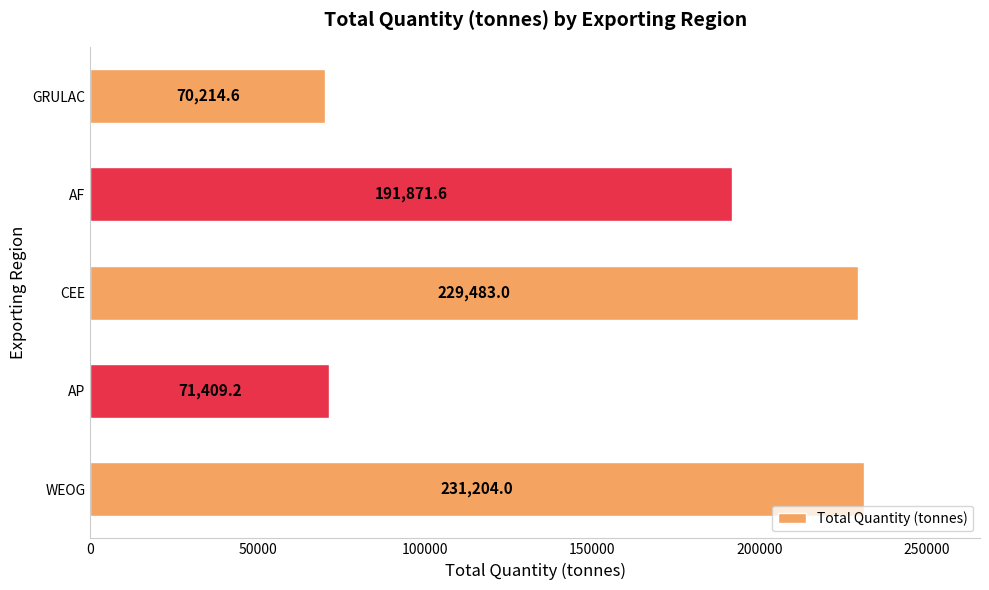

The value at WEOG is 231204.0. True or false?

True